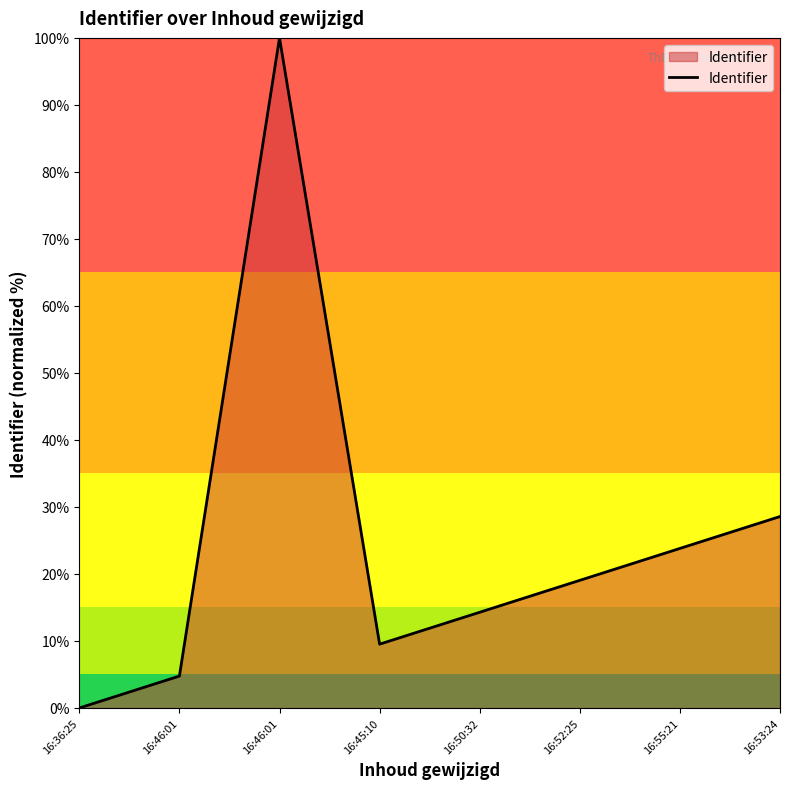

Does the chart have visible grid lines?

No